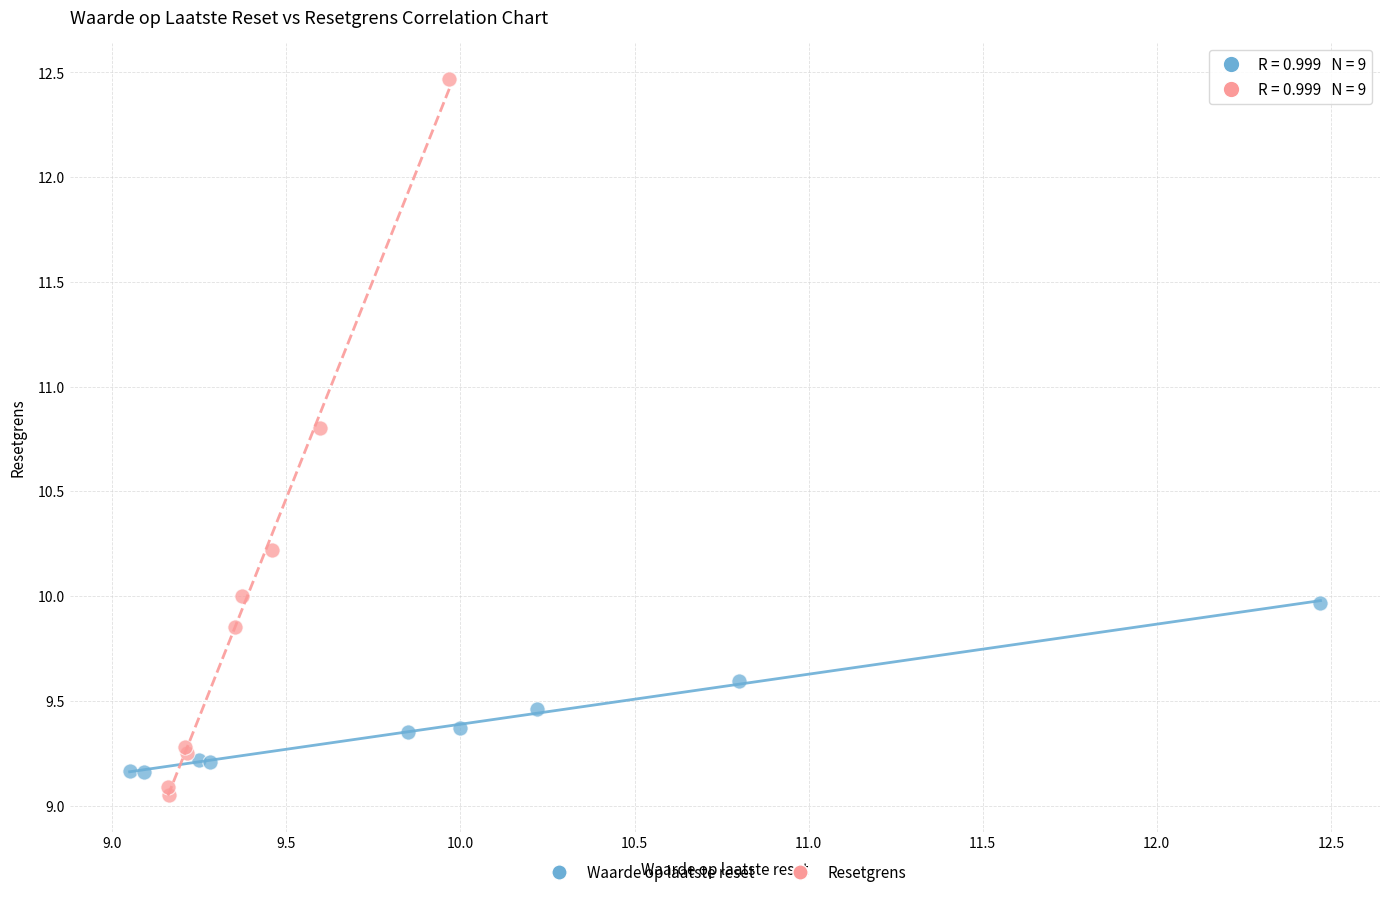

What are all the series names shown in the legend?

Waarde op laatste reset, Resetgrens